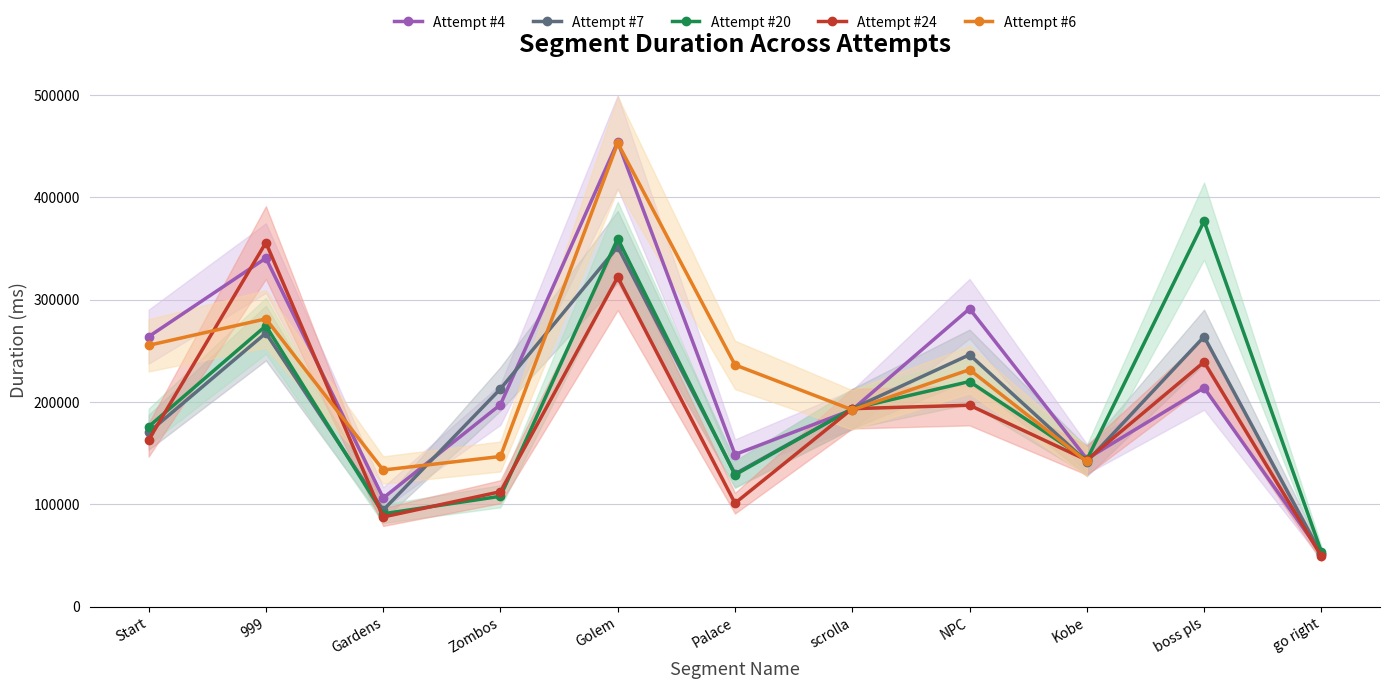

What position from the left is Kobe?

9